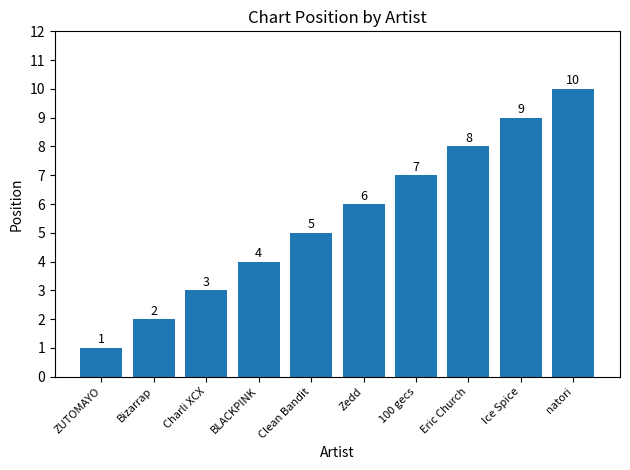

The value at Zedd is 6. True or false?

True